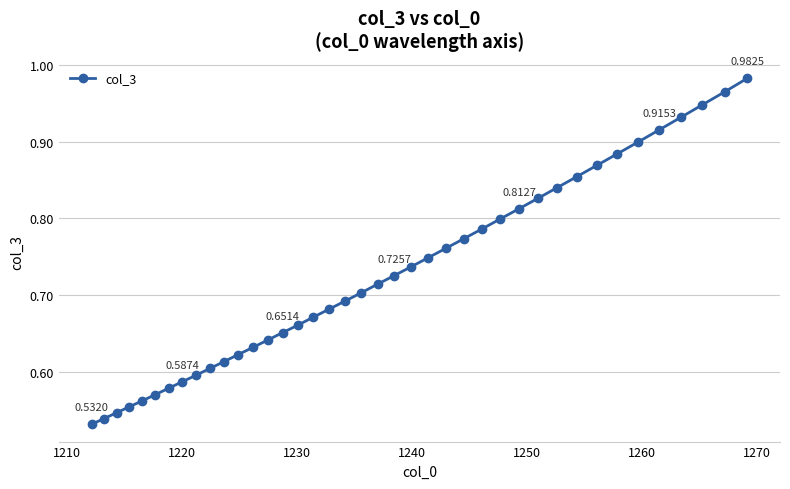

What is the sum of all values?

29.0